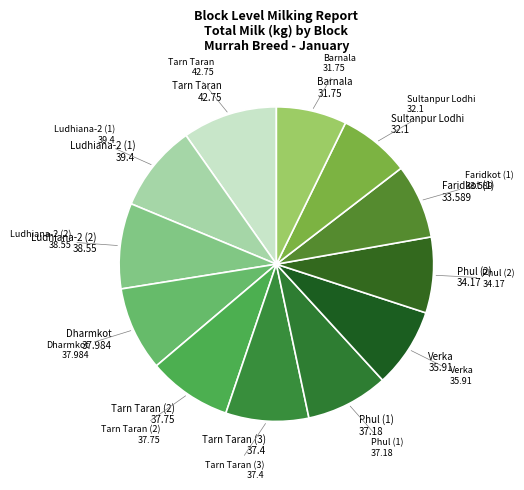

Count the number of slices in the pie.

12